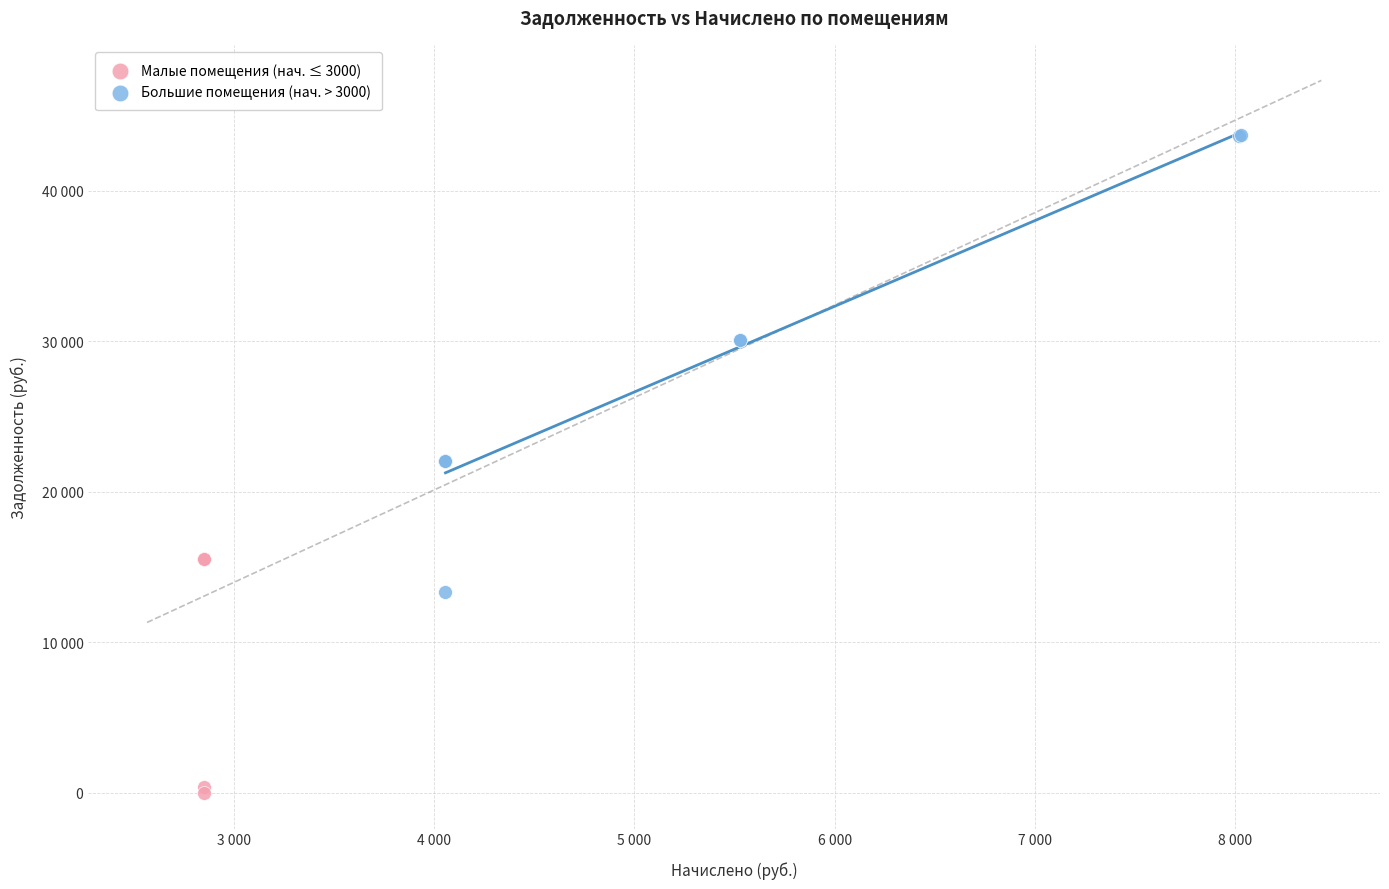

Which series has the widest spread of Y values?

Большие помещения (нач. > 3000)